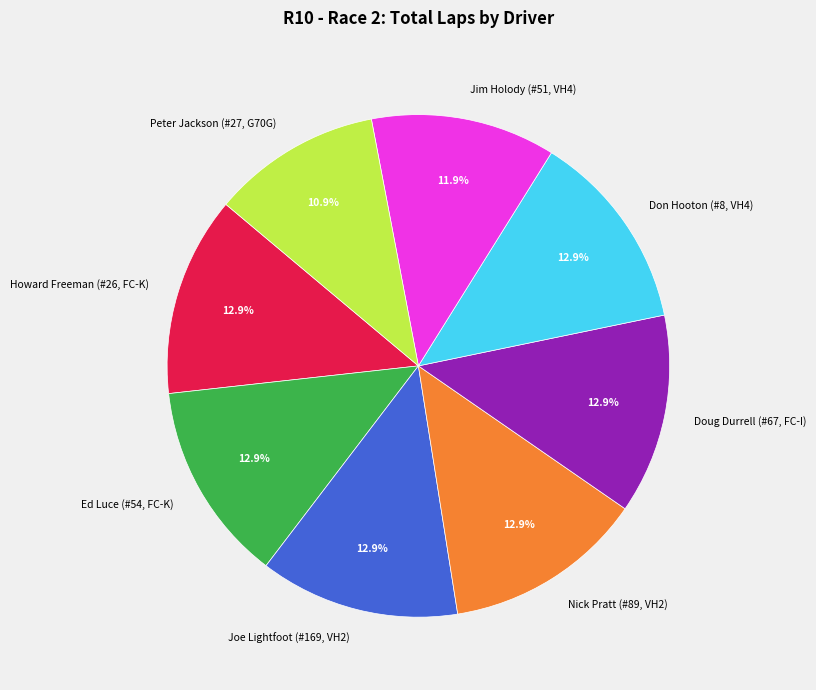

What is the ratio of the value at Ed Luce (#54, FC-K) to the value at Nick Pratt (#89, VH2)?

1.0